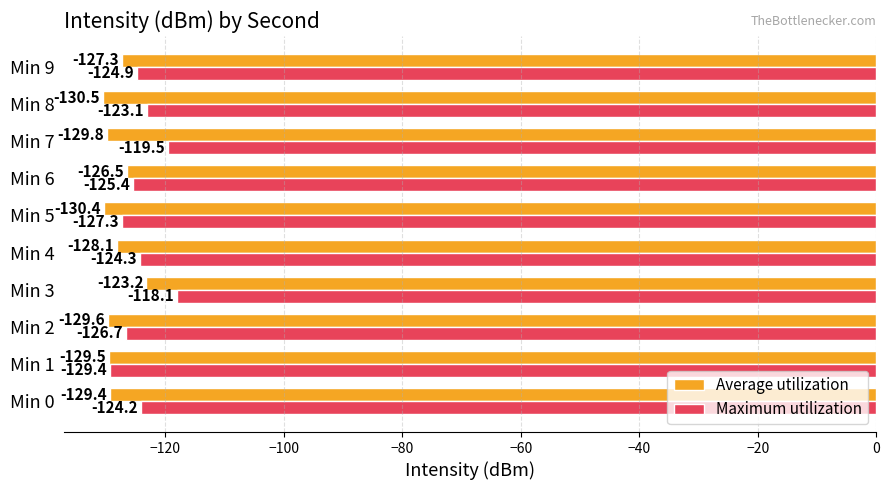

At which label does Average utilization reach its minimum?

Min 8